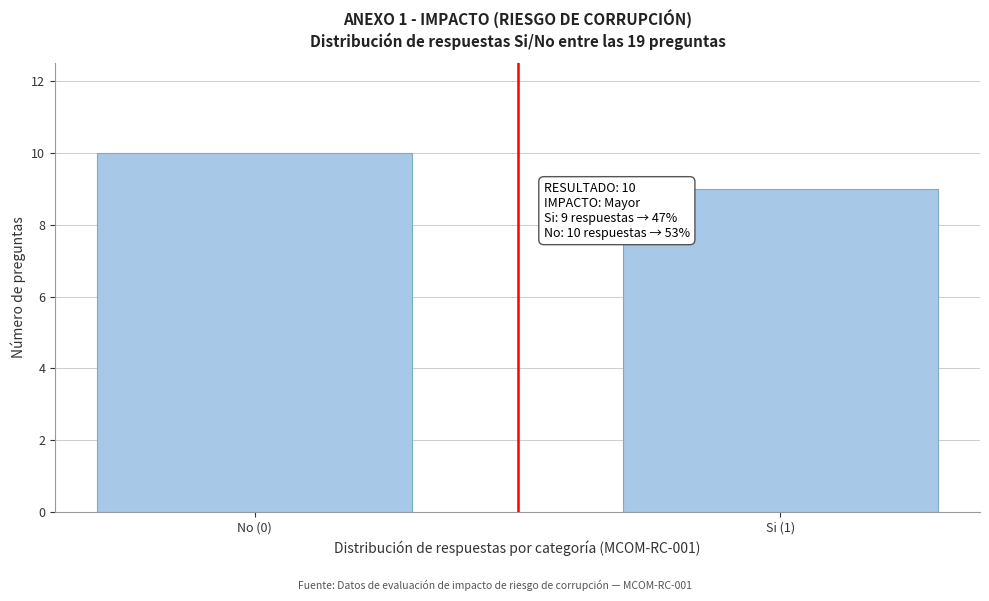

Reading right to left, transcribe all the data shown in this chart.

Si (1)=9	No (0)=10